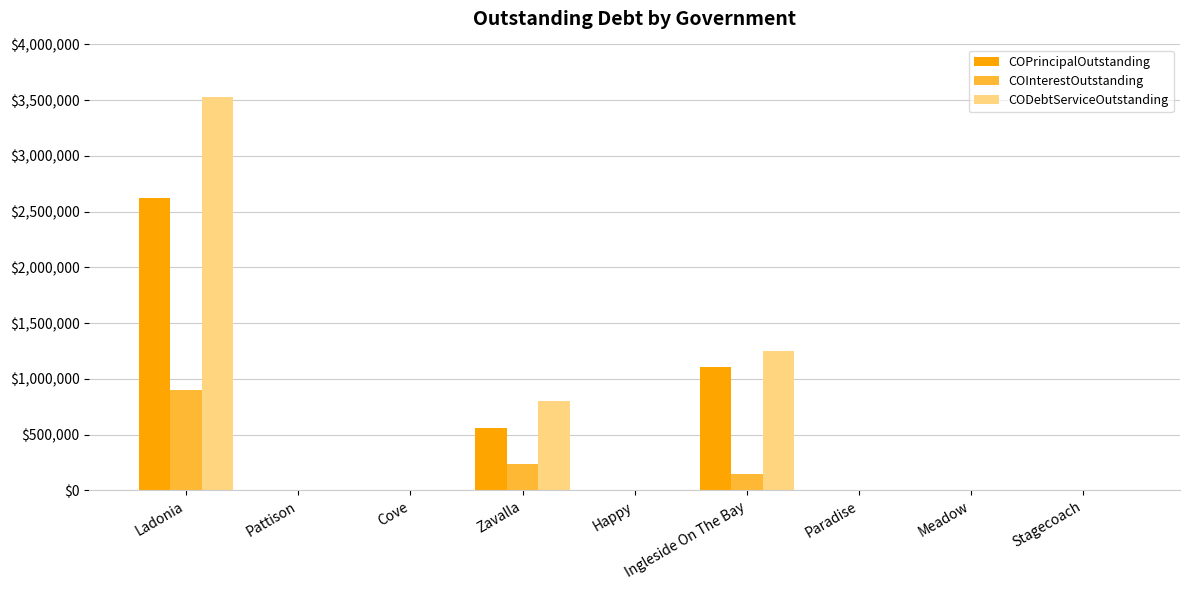

How many COInterestOutstanding values are between 0 and 145125?

7